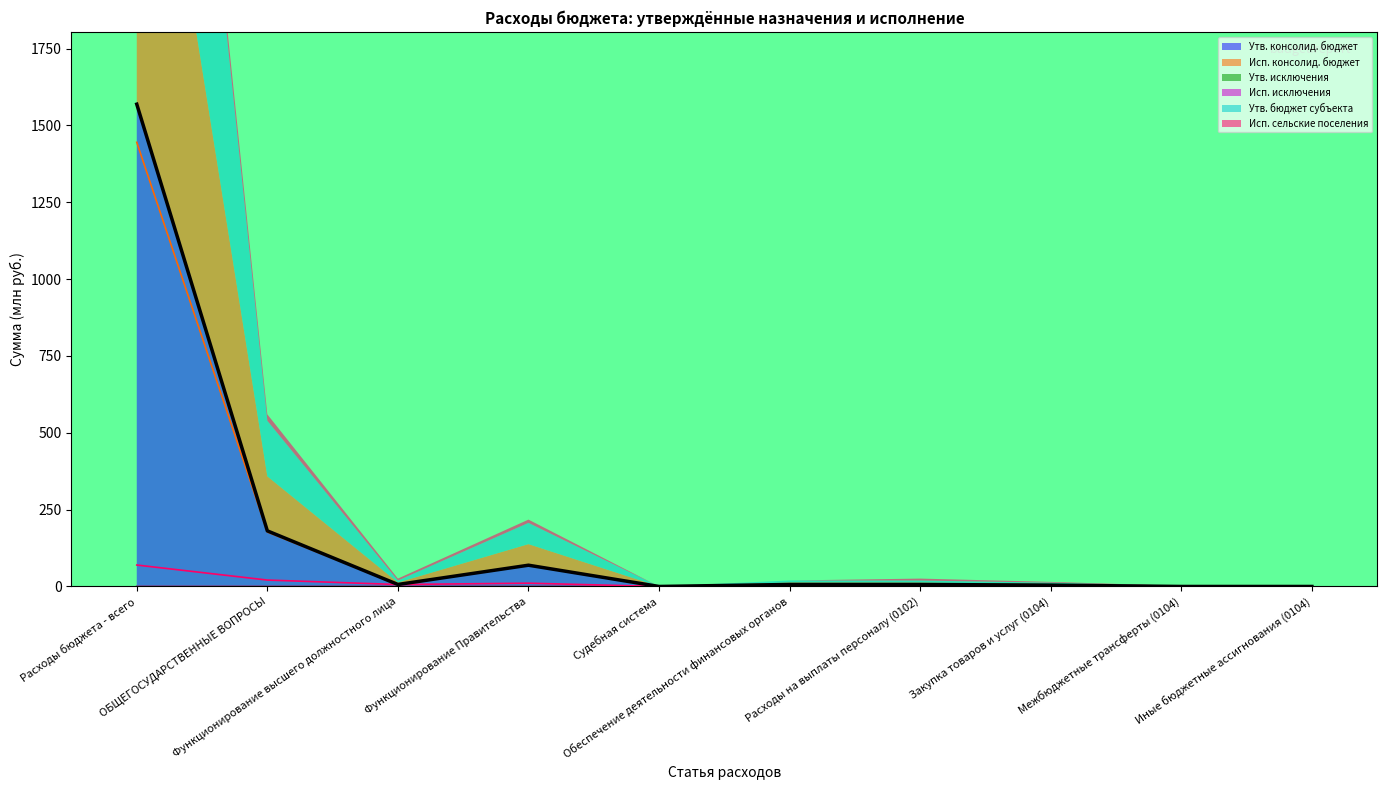

The value of Утв. бюджет субъекта at Функционирование Правительства is 69.2. True or false?

True